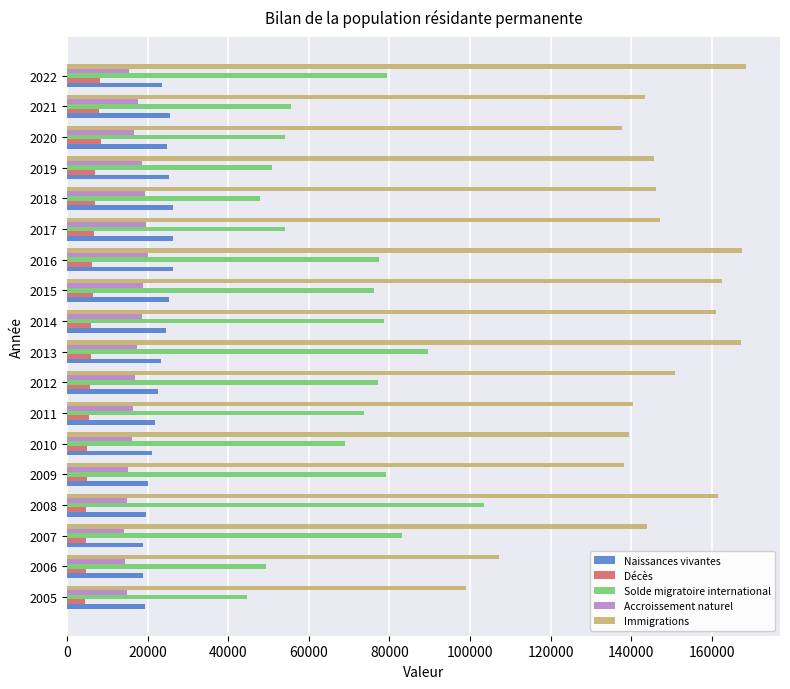

The value of Immigrations at 2011 is 140508. True or false?

True